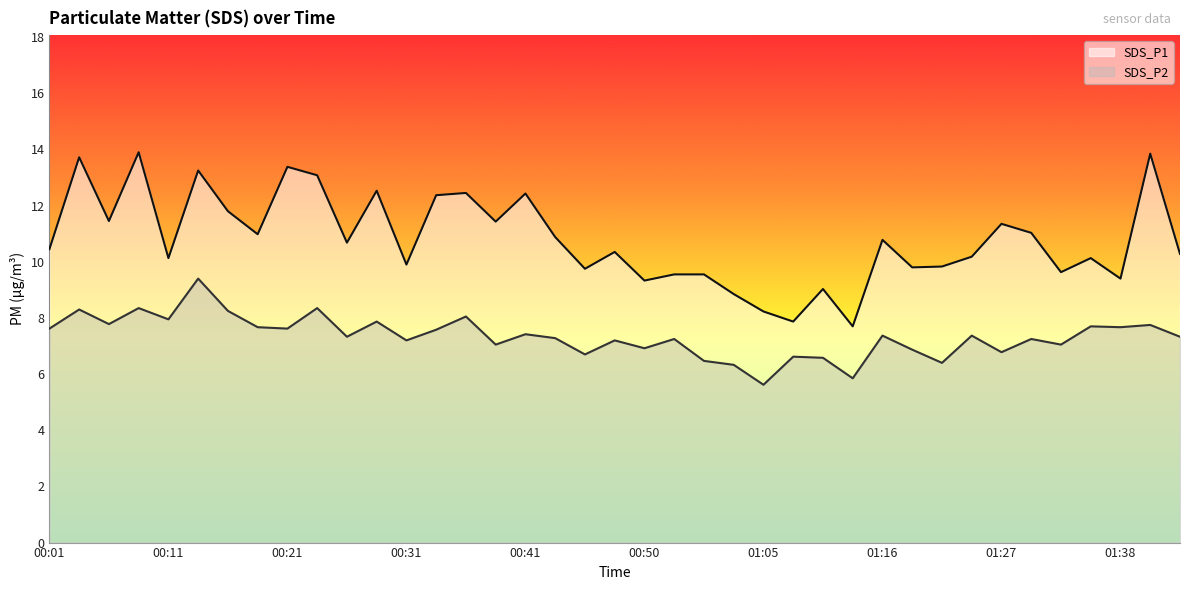

True or false: SDS_P2 has more than 0 interior local peaks.

True